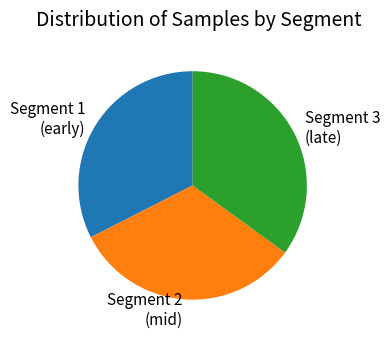

Do Segment 3 (late) and Segment 2 (mid) together represent more than half of the pie?

Yes